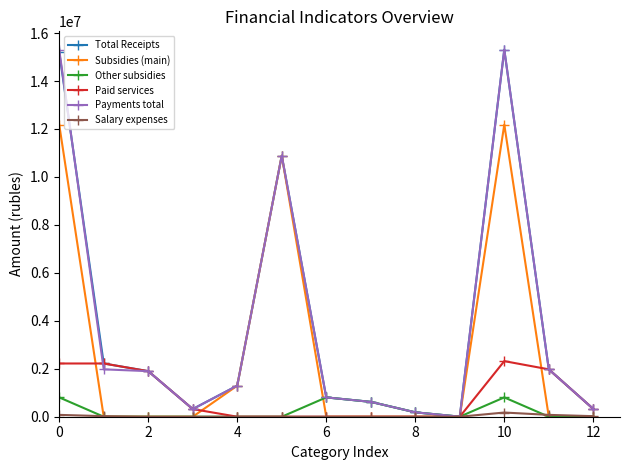

What is the value of the Payments total point at the 11th from the left?

15306859.6